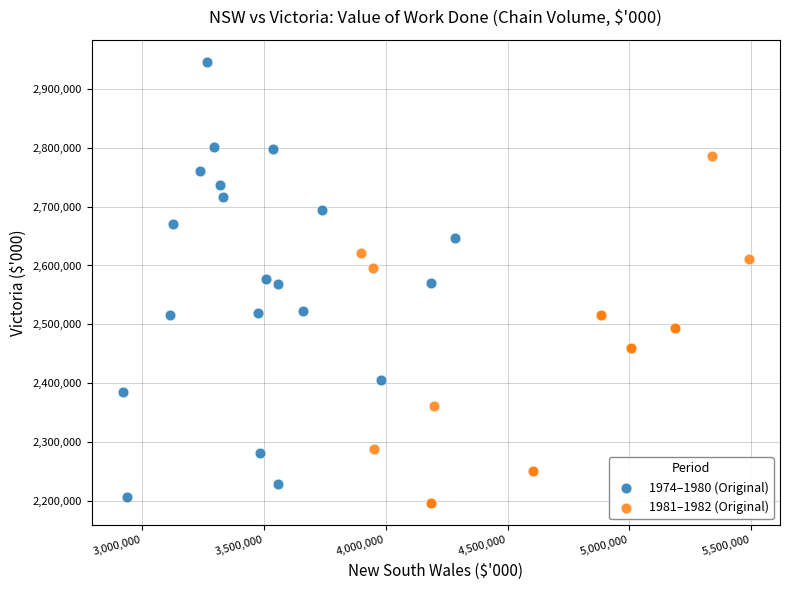

What are all the series names shown in the legend?

1974–1980 (Original), 1981–1982 (Original)